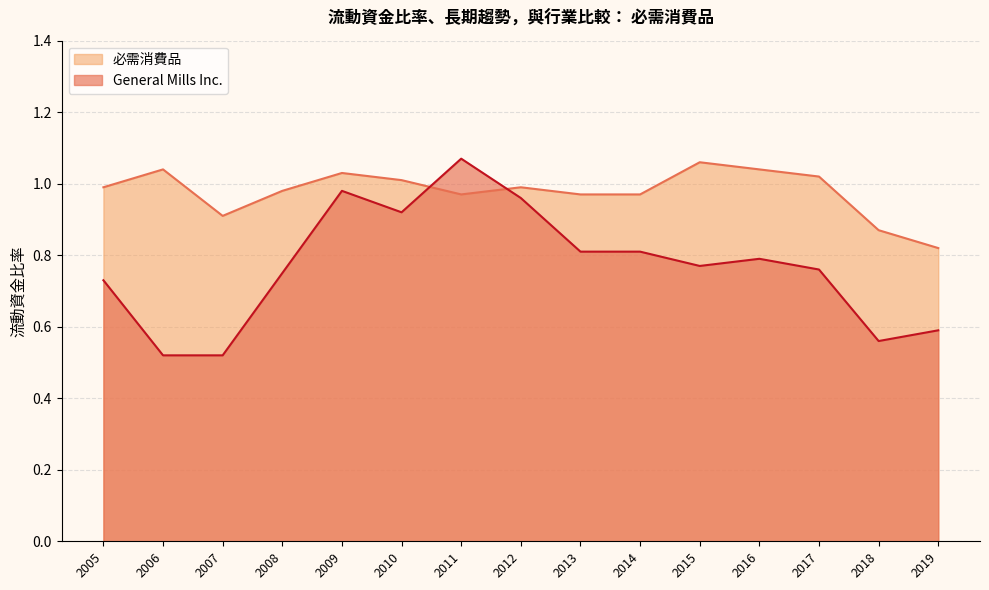

Which series changed the most between 2005 and 2009?

General Mills Inc._line